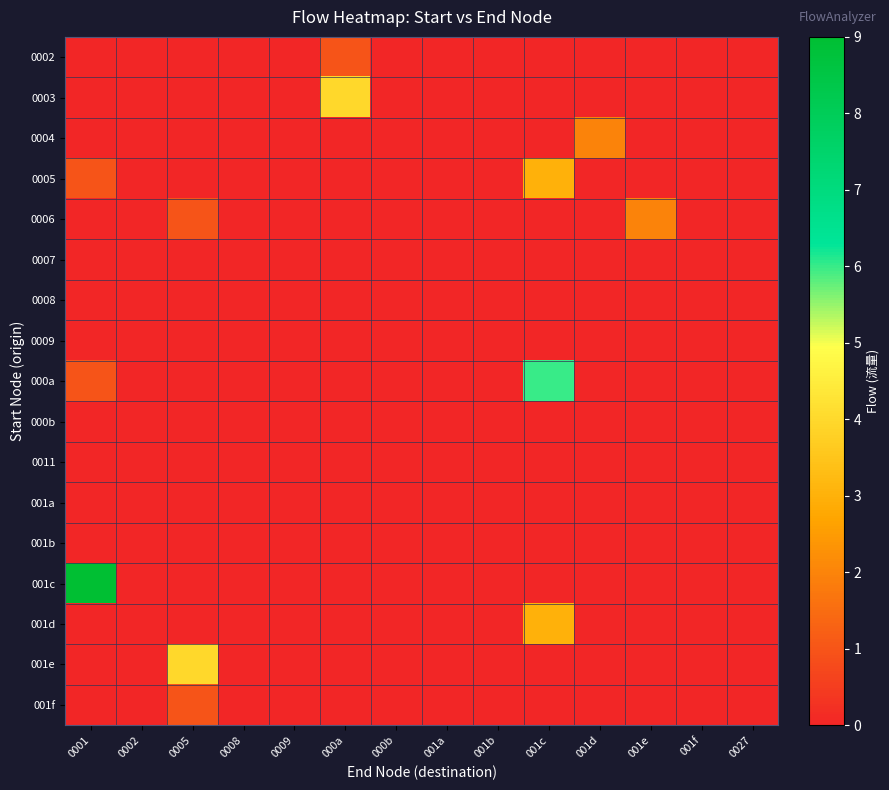

What is the difference between the highest and lowest values at 000a?

4